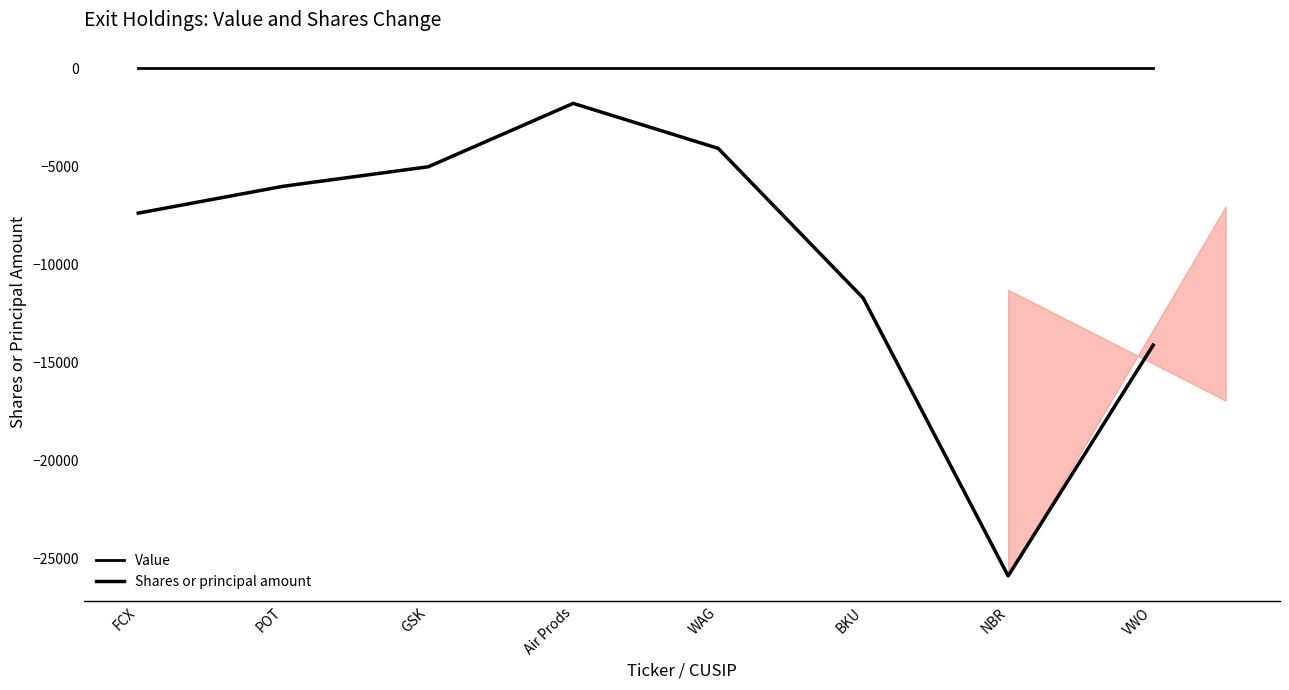

The Shares or principal amount series shows -6025 at POT. True or false?

True